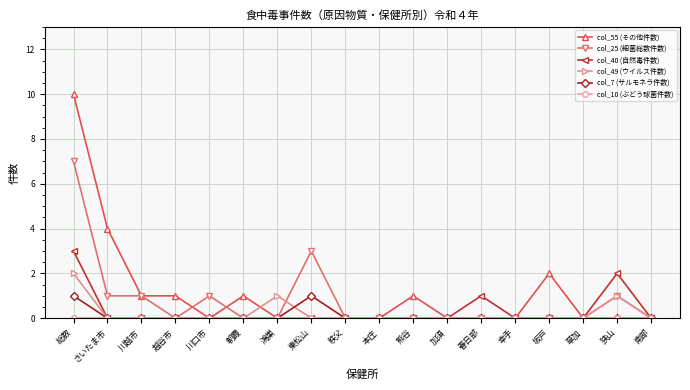

How many col_55 (その他件数) values are between 0 and 1?

15